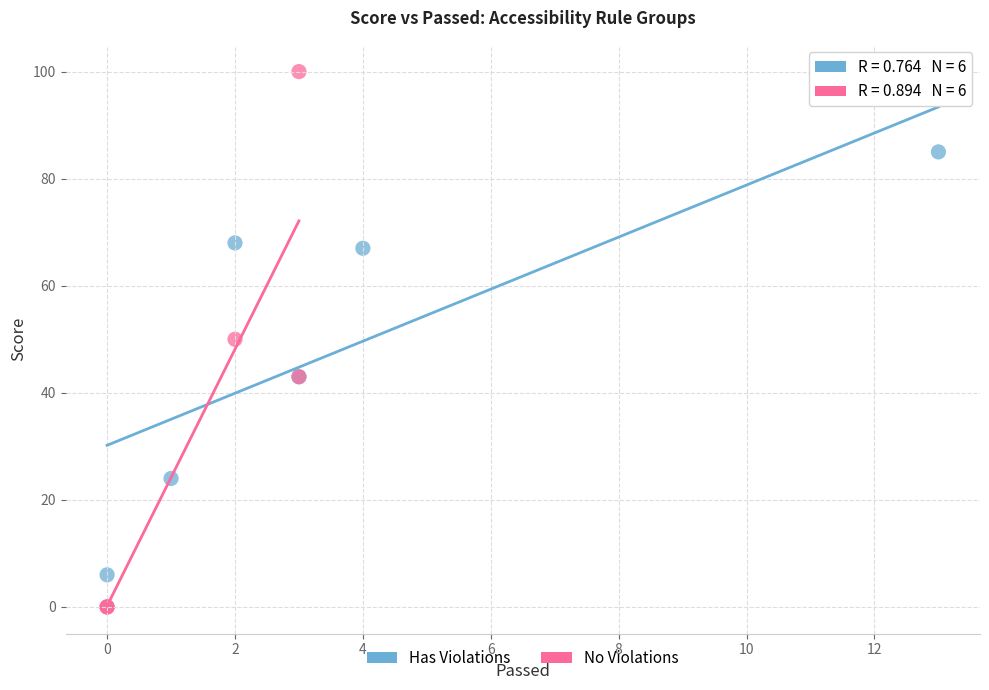

What are all the series names shown in the legend?

Has Violations, No Violations